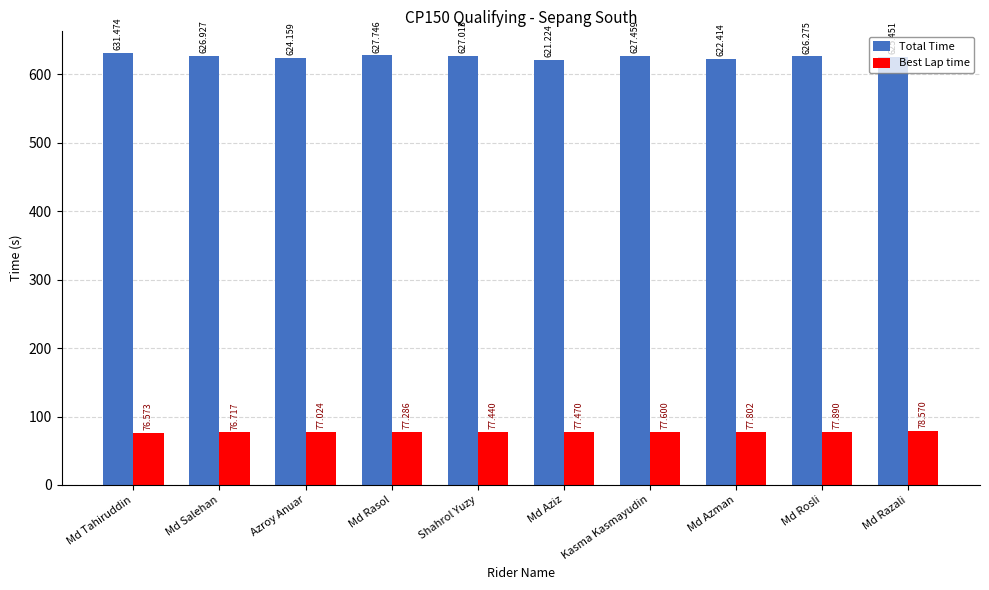

What is the minimum value for Total Time?

621.2